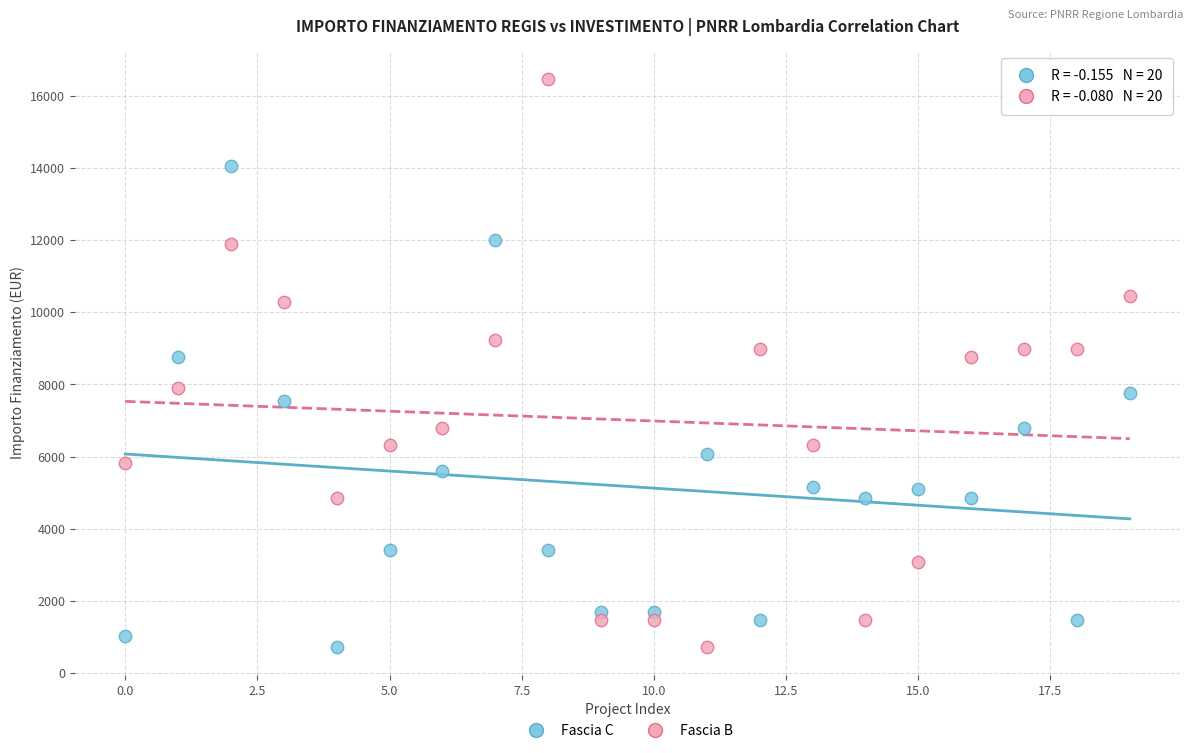

What are all the series names shown in the legend?

Fascia C, Fascia B